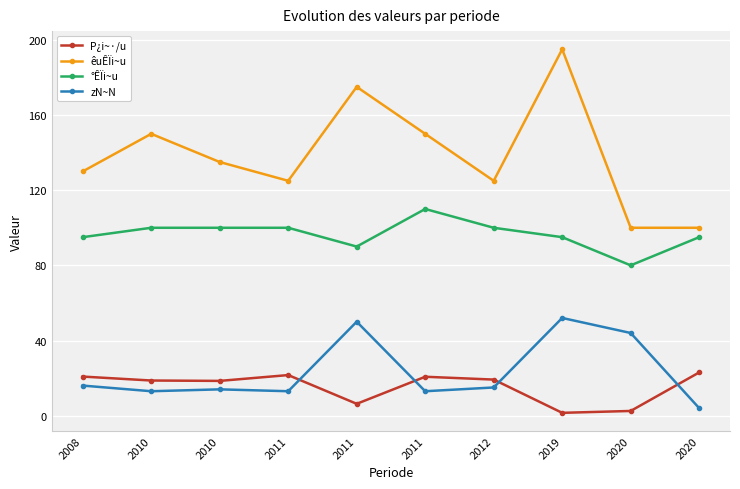

Rank the series by their maximum value, from highest to lowest.

êuÊÏi~u, °ÊÏi~u, zN~N, P¿i~·/u